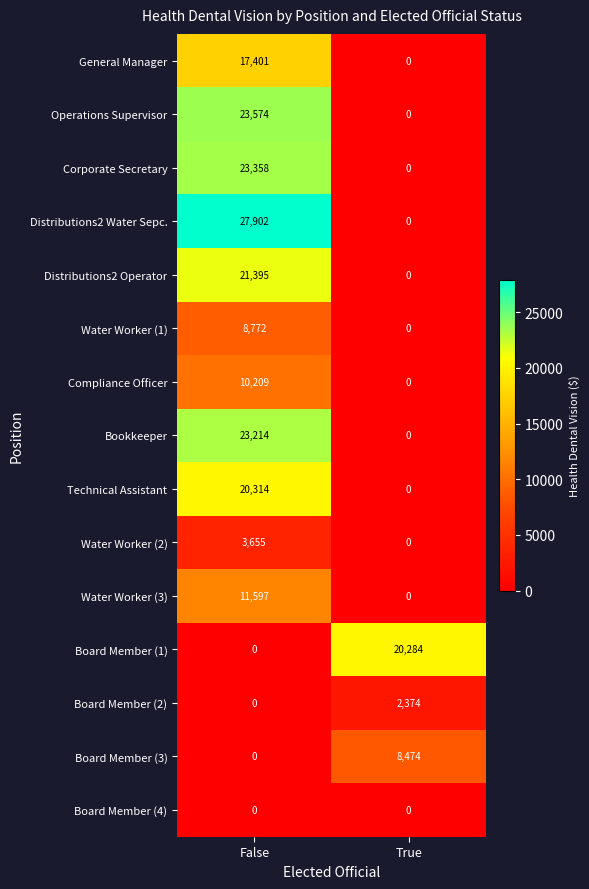

What is the total value across all series at False?

191391